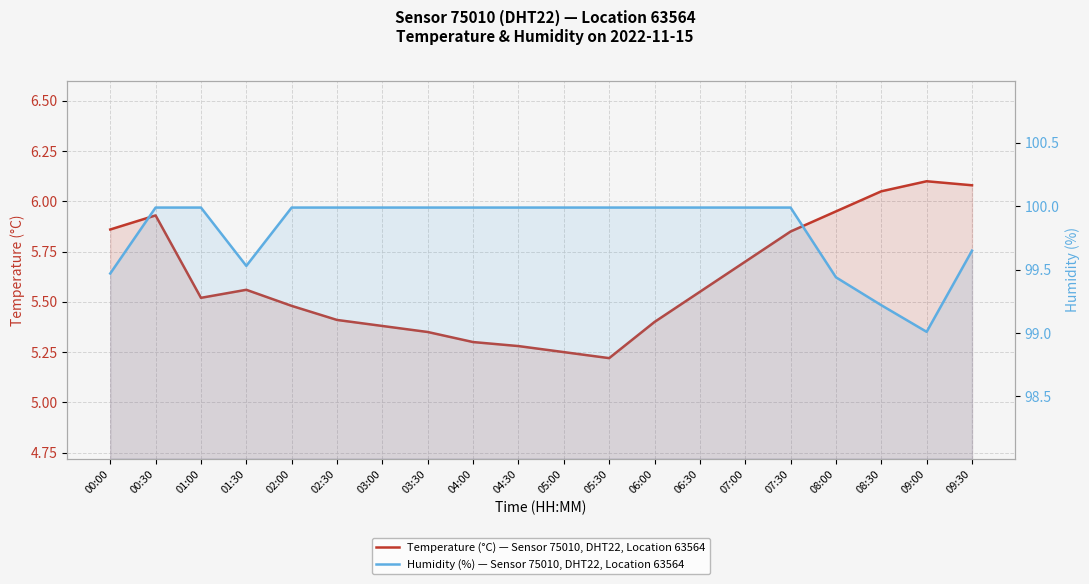

Is the value of Humidity (%) — Sensor 75010, DHT22, Location 63564 at 09:30 greater than the value of Temperature (°C) — Sensor 75010, DHT22, Location 63564 at 05:00?

Yes